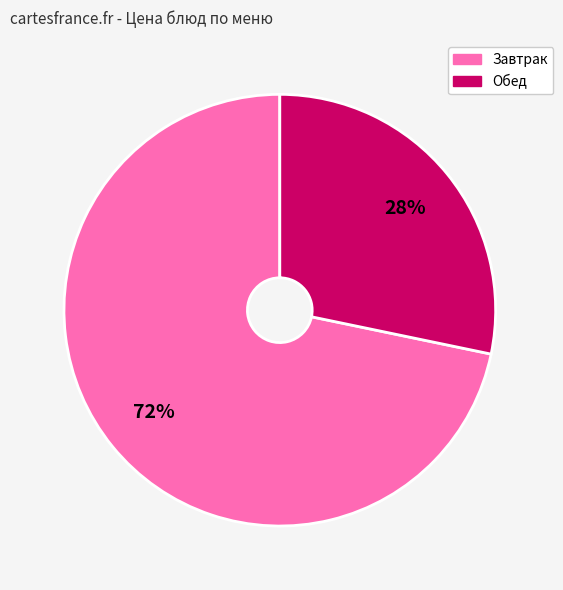

Is the sum of Обед and Завтрак greater than half?

Yes